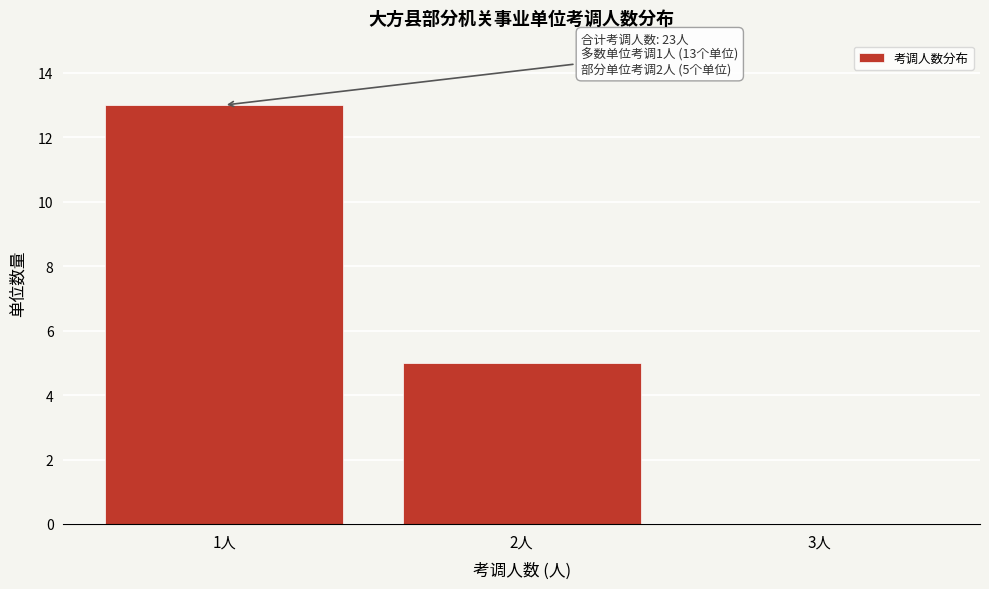

Over which range of the x-axis is the bar tallest?

0.5 to 1.5